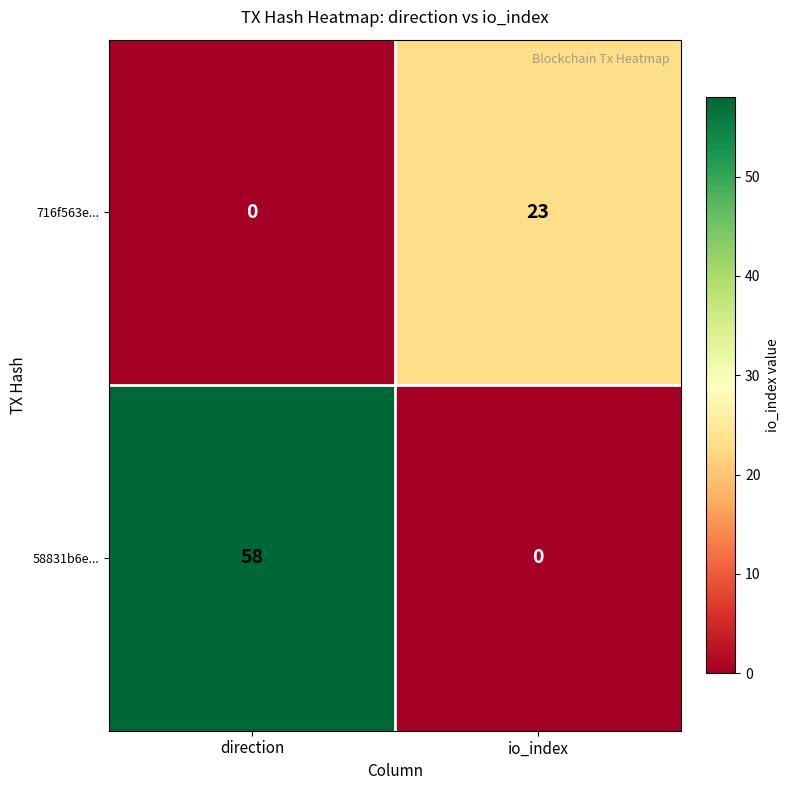

How many data points does each series have?

2